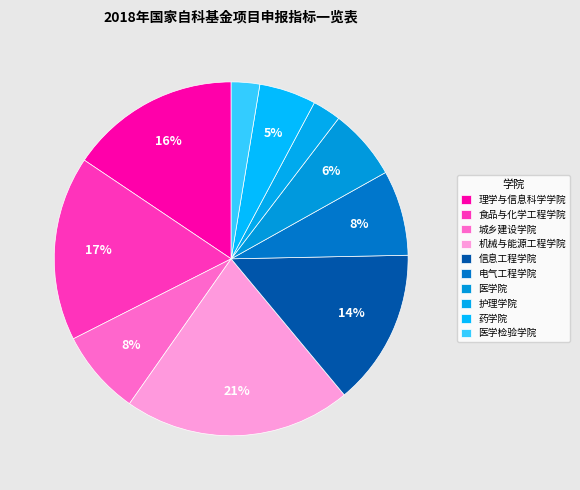

Is there a majority slice in this chart?

No